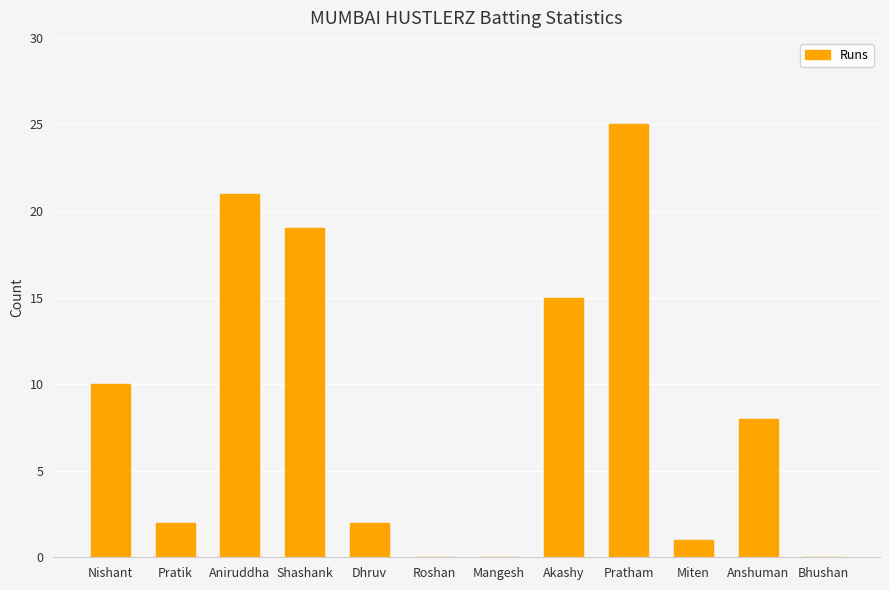

At which label does the data first exceed 8?

Nishant